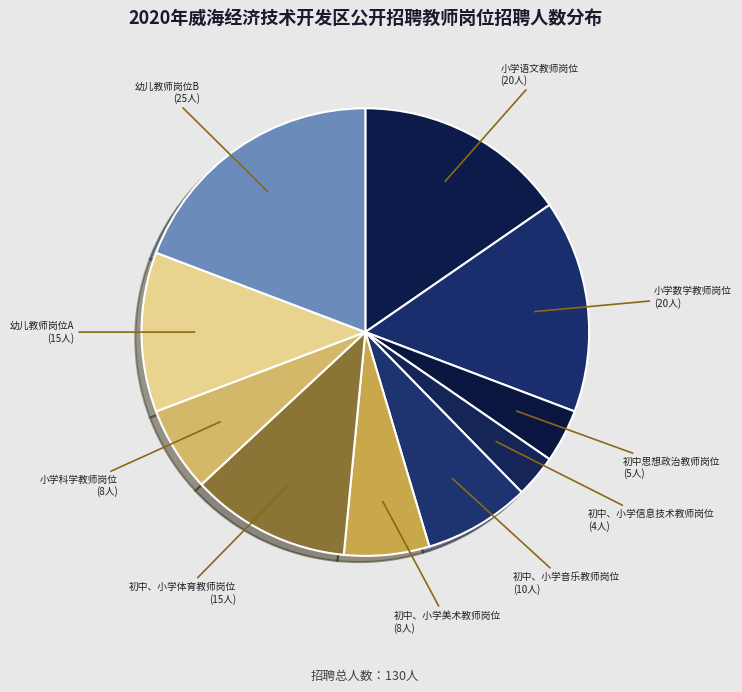

Between 小学科学教师岗位 and 初中、小学体育教师岗位, which is larger?

初中、小学体育教师岗位